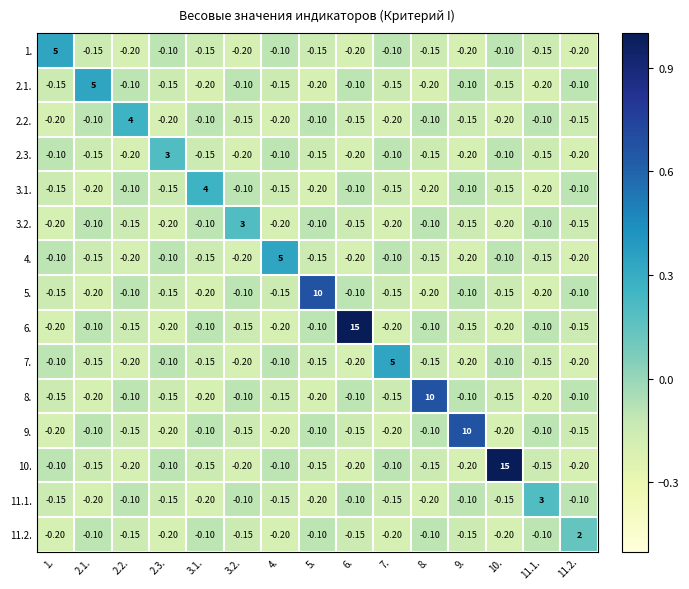

Which category has the lowest value across all series?

2.2.